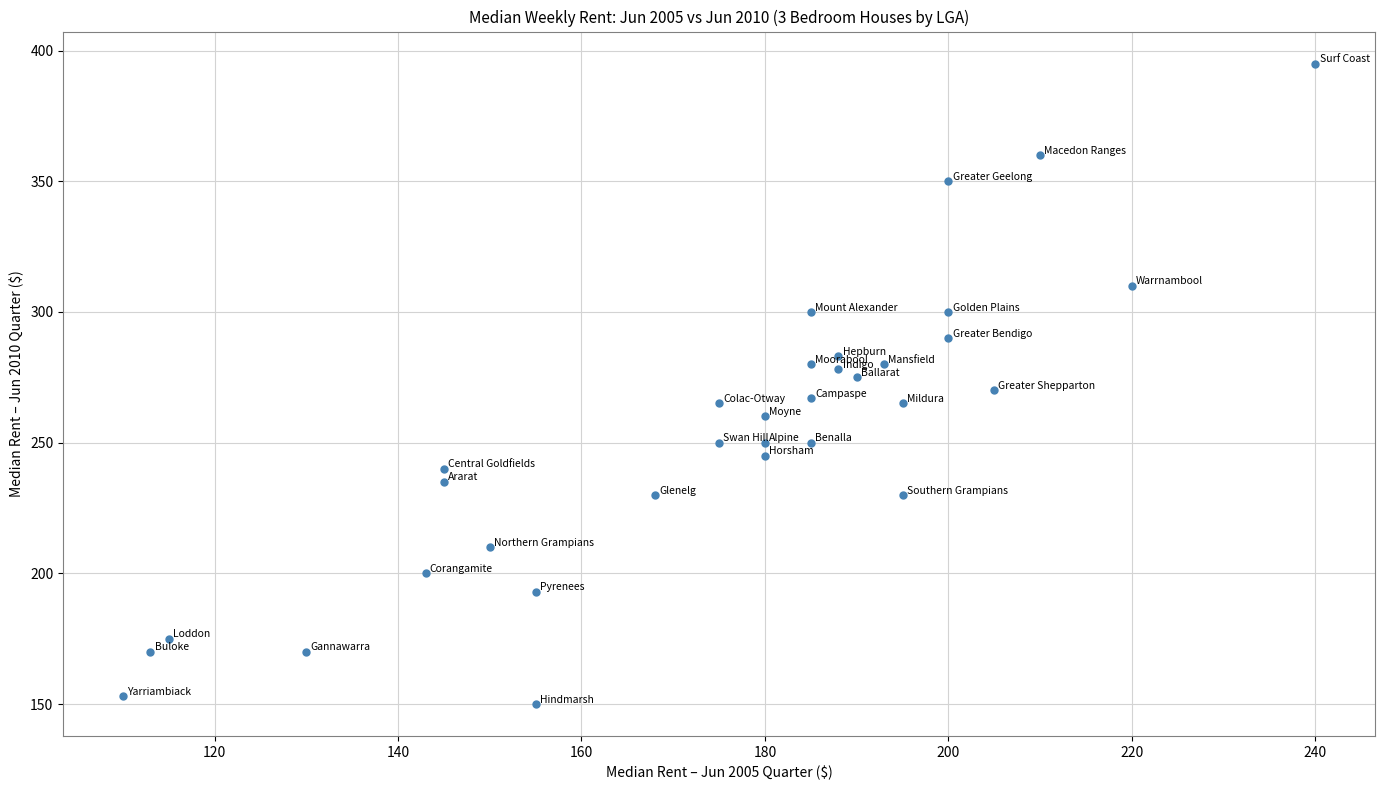

What is the range of X values (max minus min)?

130